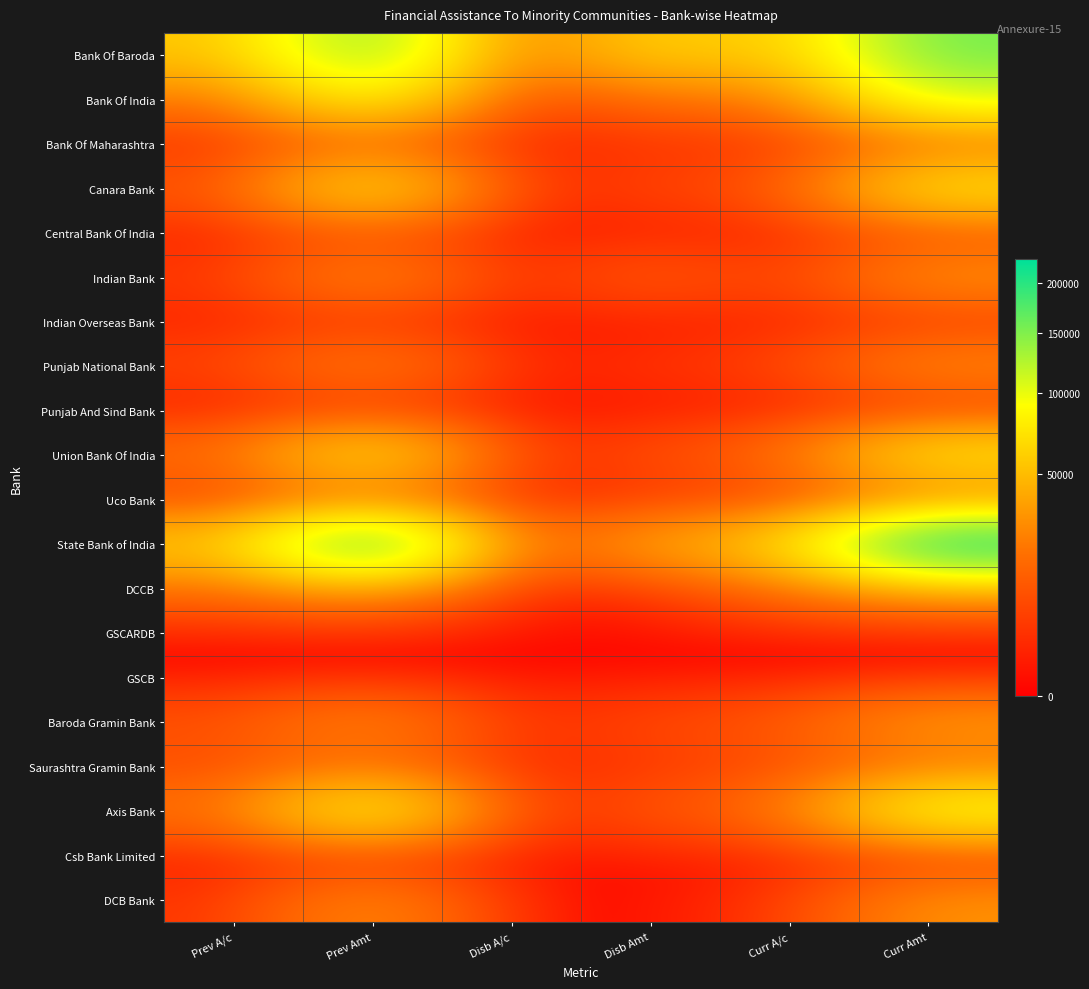

At Prev Amt, list the series in order from smallest to largest.

GSCARDB, GSCB, Punjab And Sind Bank, Csb Bank Limited, Indian Overseas Bank, Central Bank Of India, Bank Of Maharashtra, Uco Bank, Saurashtra Gramin Bank, Punjab National Bank, Baroda Gramin Bank, Indian Bank, DCB Bank, DCCB, Canara Bank, Union Bank Of India, Bank Of India, Axis Bank, Bank Of Baroda, State Bank of India